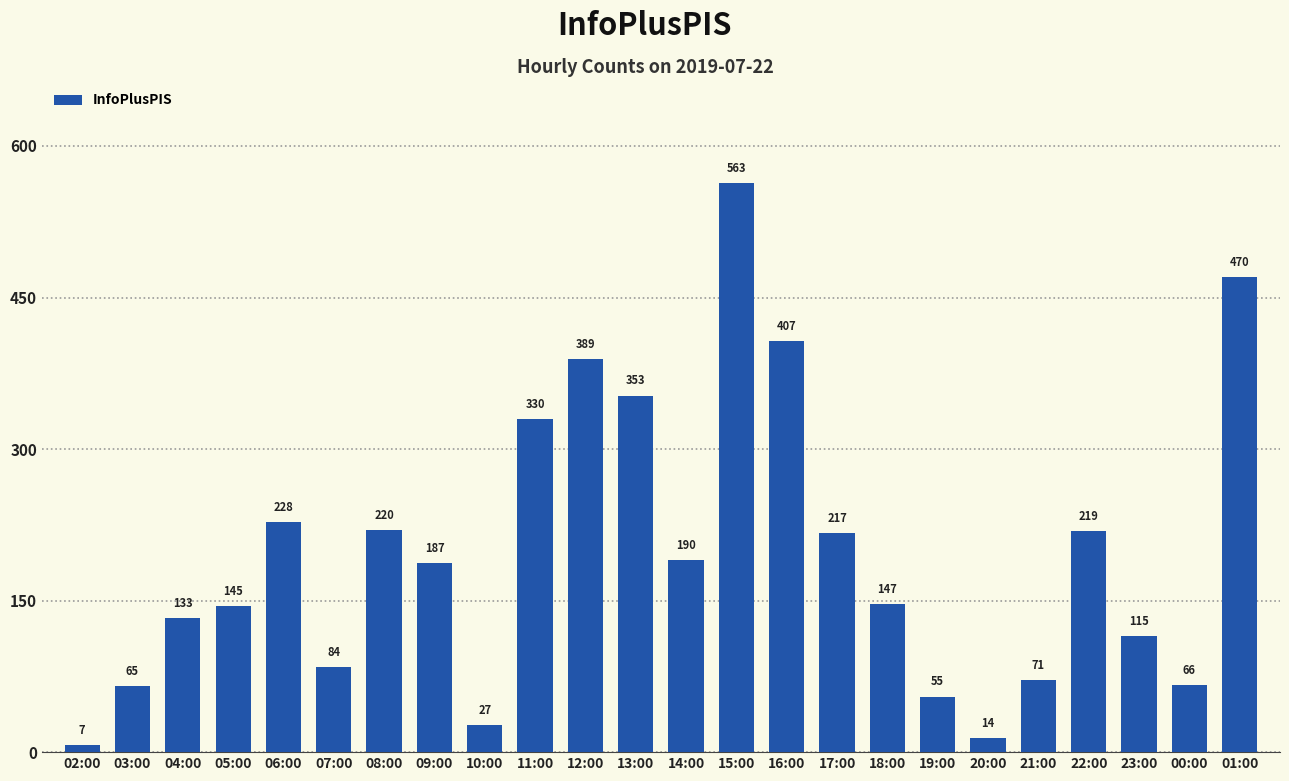

What is the difference between the maximum and minimum values?

556